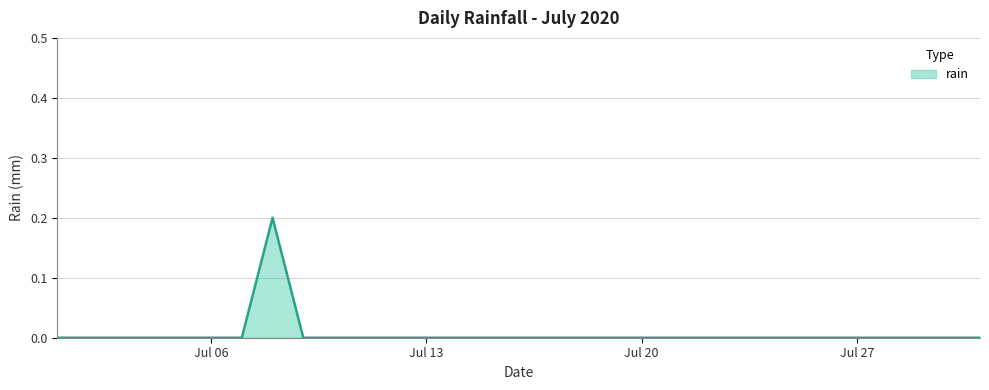

Count the values in the range 0 to 1.

31